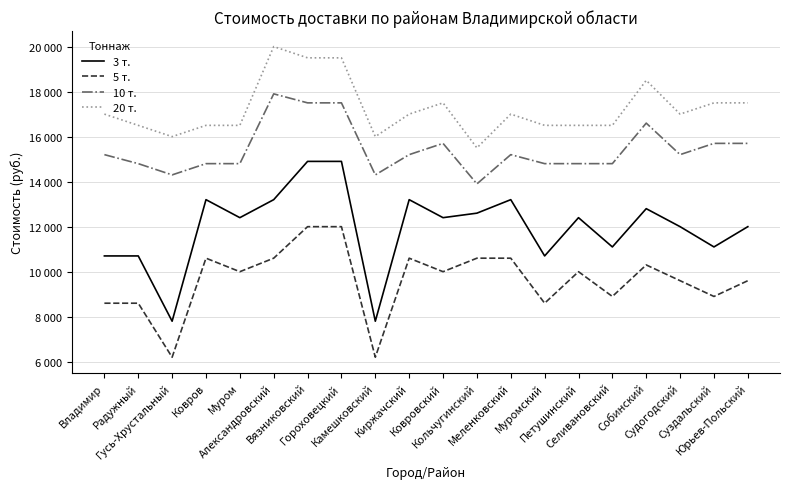

Reading left to right, what are all the values shown in this chart?

3 т.: Владимир=10700	Радужный=10700	Гусь-Хрустальный=7800	Ковров=13200	Муром=12400	Александровский=13200	Вязниковский=14900	Гороховецкий=14900	Камешковский=7800	Киржачский=13200	Ковровский=12400	Кольчугинский=12600	Меленковский=13200	Муромский=10700	Петушинский=12400	Селивановский=11100	Собинский=12800	Судогодский=12000	Суздальский=11100	Юрьев-Польский=12000
5 т.: Владимир=8600	Радужный=8600	Гусь-Хрустальный=6200	Ковров=10600	Муром=10000	Александровский=10600	Вязниковский=12000	Гороховецкий=12000	Камешковский=6200	Киржачский=10600	Ковровский=10000	Кольчугинский=10600	Меленковский=10600	Муромский=8600	Петушинский=10000	Селивановский=8900	Собинский=10300	Судогодский=9600	Суздальский=8900	Юрьев-Польский=9600
10 т.: Владимир=15200	Радужный=14800	Гусь-Хрустальный=14300	Ковров=14800	Муром=14800	Александровский=17900	Вязниковский=17500	Гороховецкий=17500	Камешковский=14300	Киржачский=15200	Ковровский=15700	Кольчугинский=13900	Меленковский=15200	Муромский=14800	Петушинский=14800	Селивановский=14800	Собинский=16600	Судогодский=15200	Суздальский=15700	Юрьев-Польский=15700
20 т.: Владимир=17000	Радужный=16500	Гусь-Хрустальный=16000	Ковров=16500	Муром=16500	Александровский=20000	Вязниковский=19500	Гороховецкий=19500	Камешковский=16000	Киржачский=17000	Ковровский=17500	Кольчугинский=15500	Меленковский=17000	Муромский=16500	Петушинский=16500	Селивановский=16500	Собинский=18500	Судогодский=17000	Суздальский=17500	Юрьев-Польский=17500